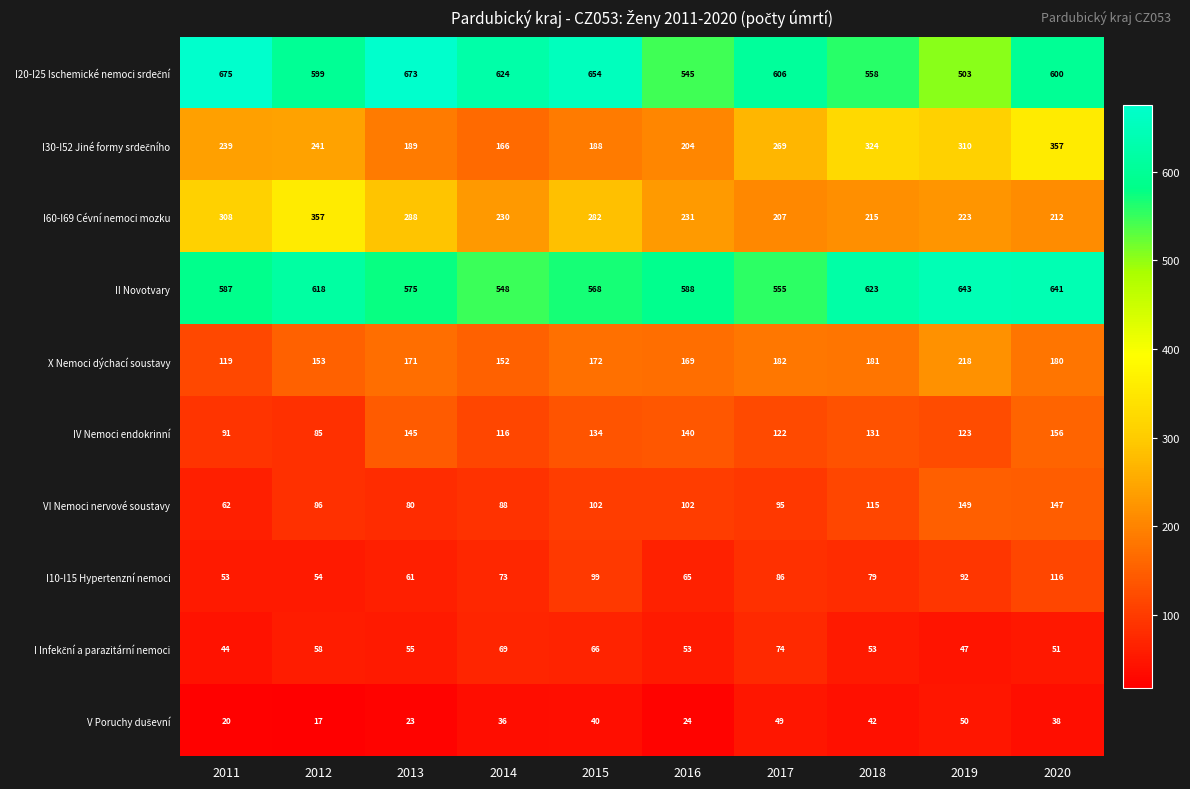

True or false: I10-I15 Hypertenzní nemoci has a value of 200 at 2020.

False